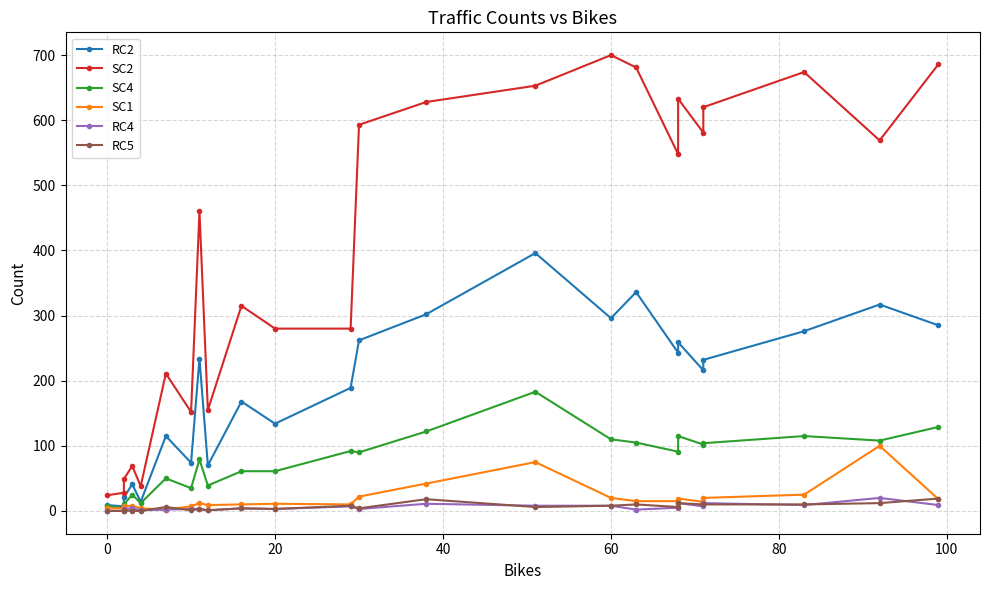

What is the sum of all RC2 values?

4496